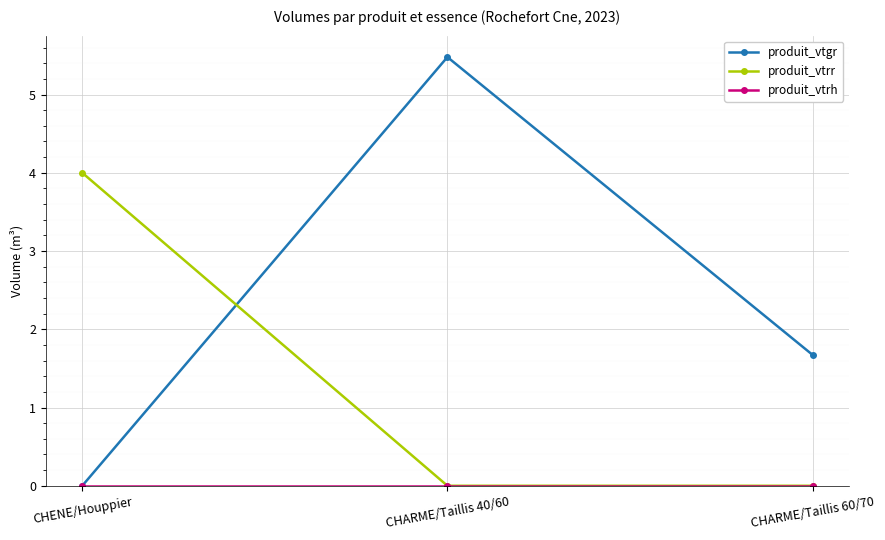

What is the difference between the maximum and minimum values in the produit_vtrr series?

4.0